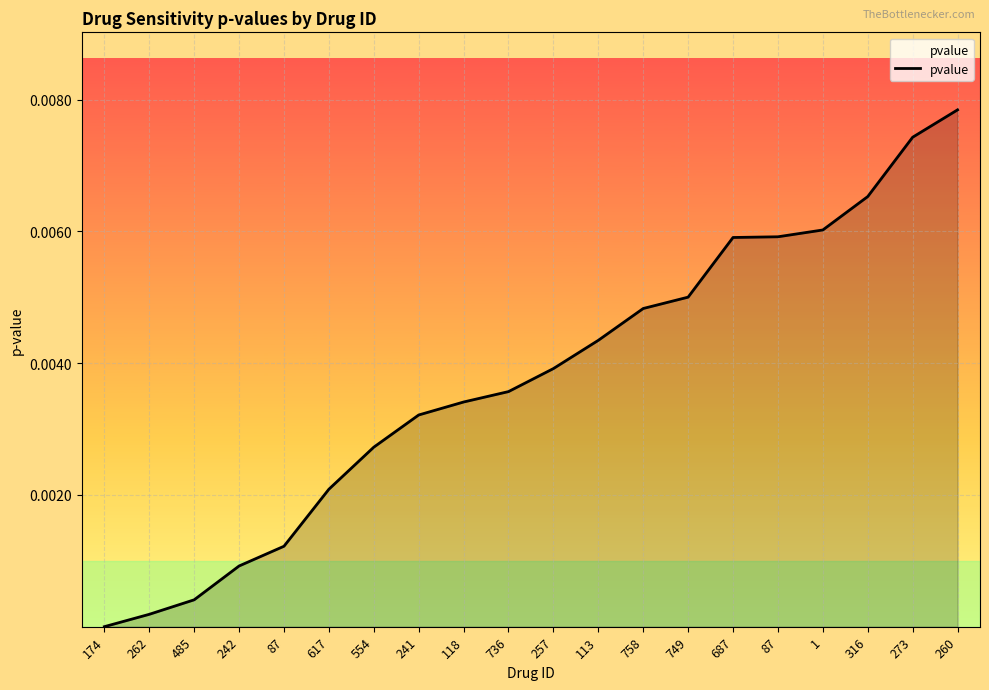

Is it true that the value at 554 is 0.0?

True